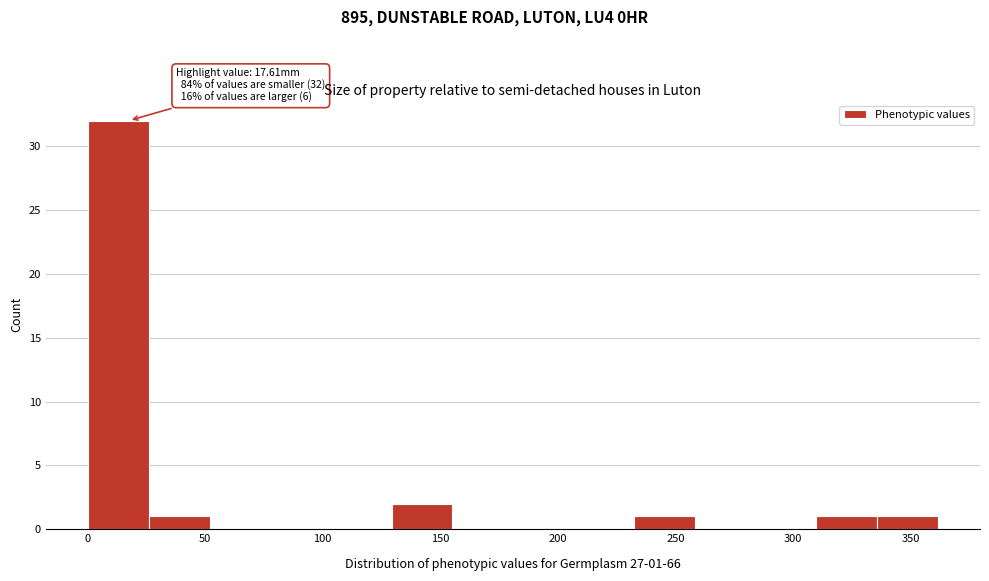

Over which range of the x-axis is the bar tallest?

0 to 25